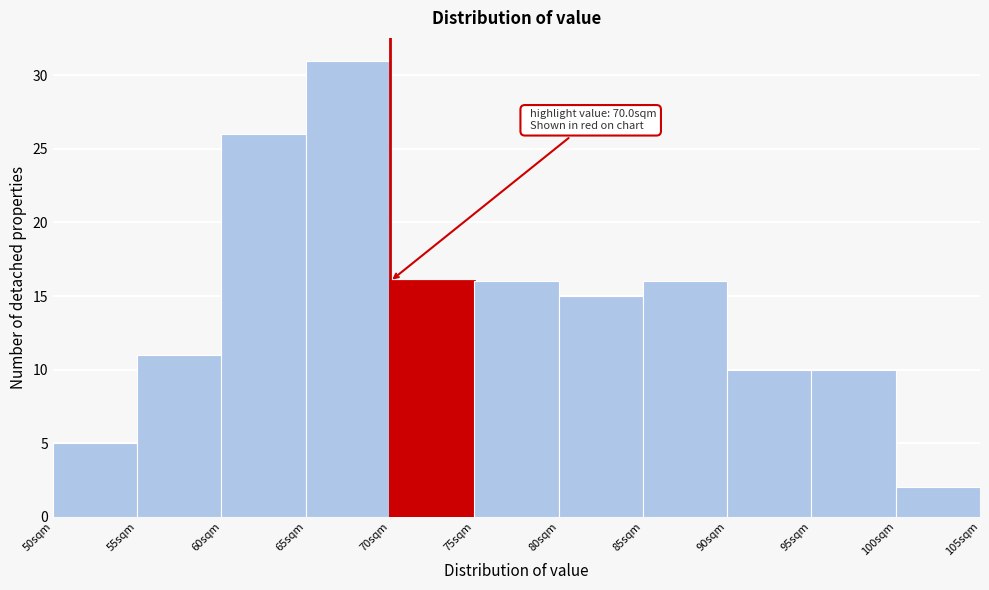

Over which range of the x-axis is the bar tallest?

65 to 70